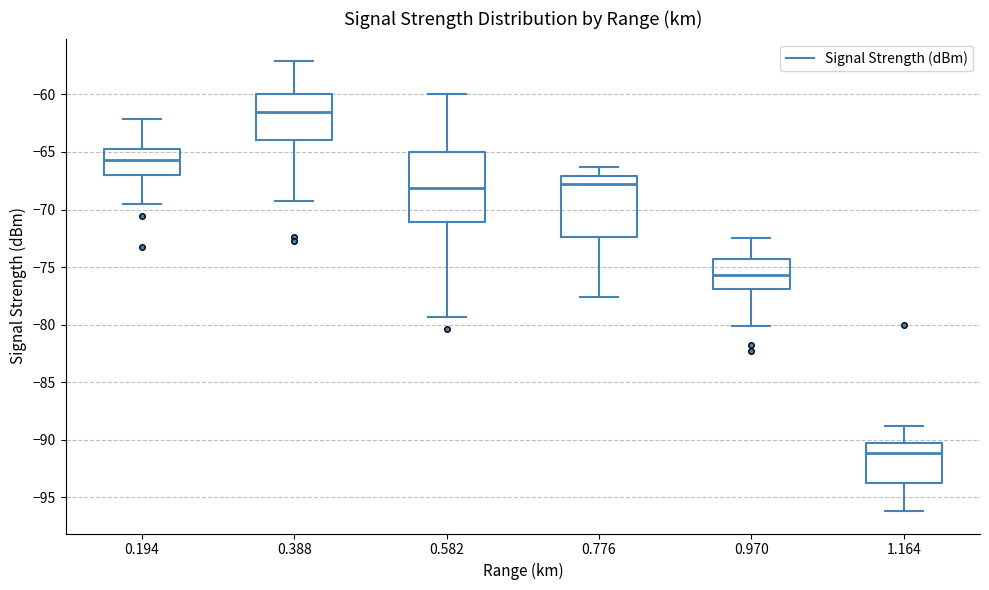

Reading left to right, read every box against the y-axis: the position of its median line, the range the box covers, and the ends of its whiskers. The values are not printed on the chart, so give them approximately, as read against the axis.

0.194: median -65.5, box -67.0 to -64.5, whiskers -69.5 to -62.0
0.388: median -61.5, box -64.0 to -60.0, whiskers -69.5 to -57.0
0.582: median -68.0, box -71.0 to -65.0, whiskers -79.5 to -60.0
0.776: median -67.5, box -72.5 to -67.0, whiskers -77.5 to -66.5
0.970: median -75.5, box -77.0 to -74.5, whiskers -80.0 to -72.5
1.164: median -91.0, box -93.5 to -90.0, whiskers -96.0 to -89.0